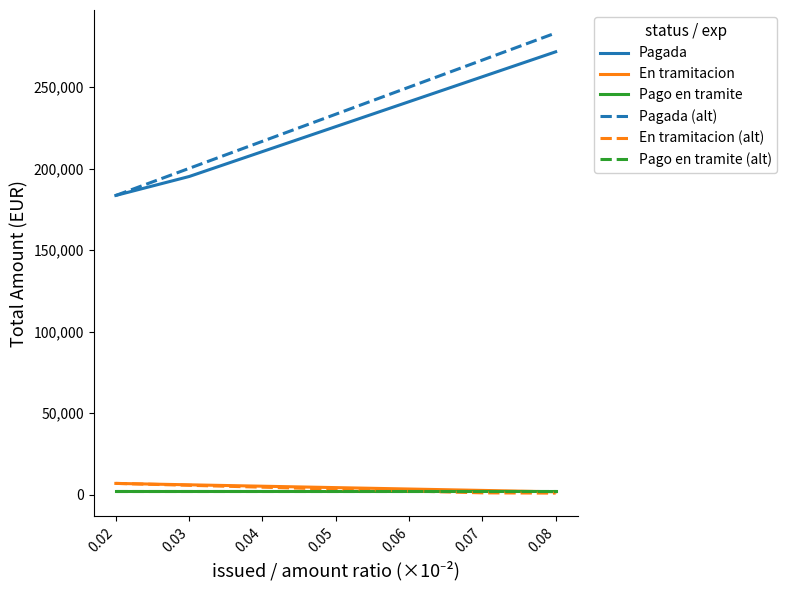

Which label corresponds to the largest value in the chart?

0.08